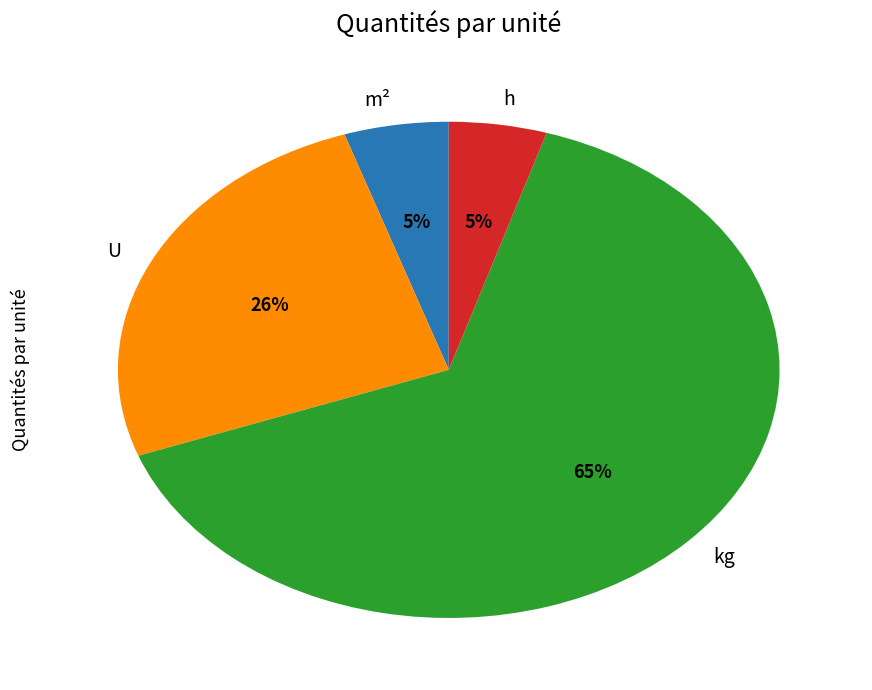

How many slices are in this pie chart?

4